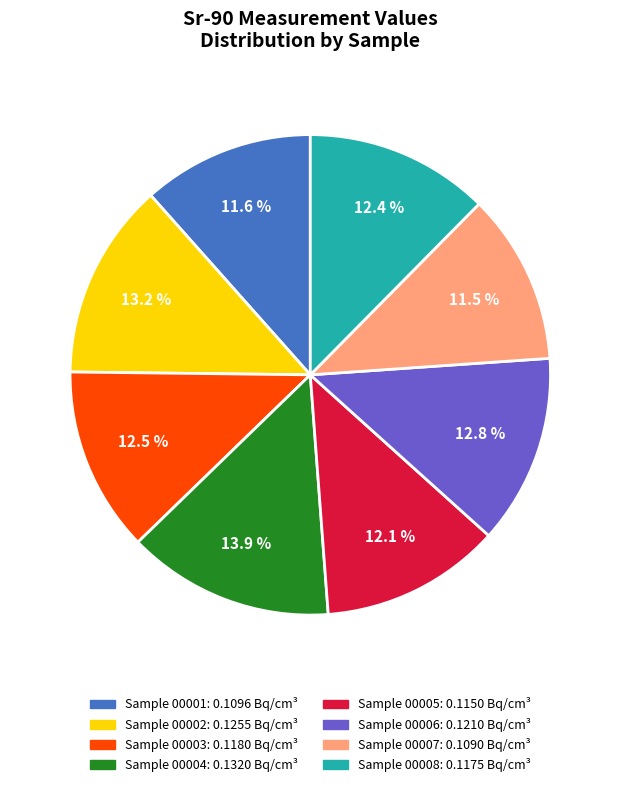

Is there any slice that represents more than half of the pie?

No